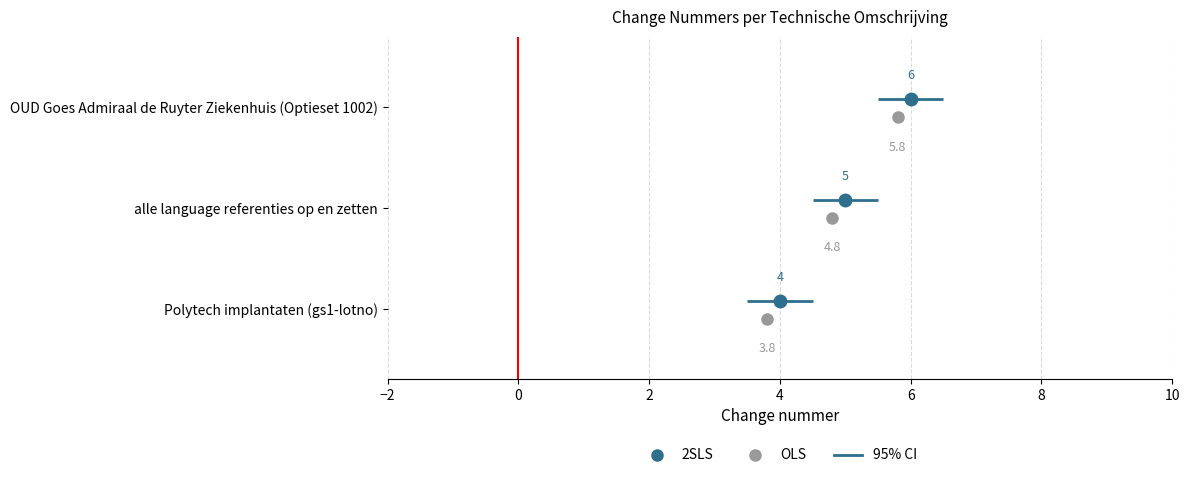

What is the sum of the values at alle language referenties op en zetten and Polytech implantaten (gs1-lotno)?

9